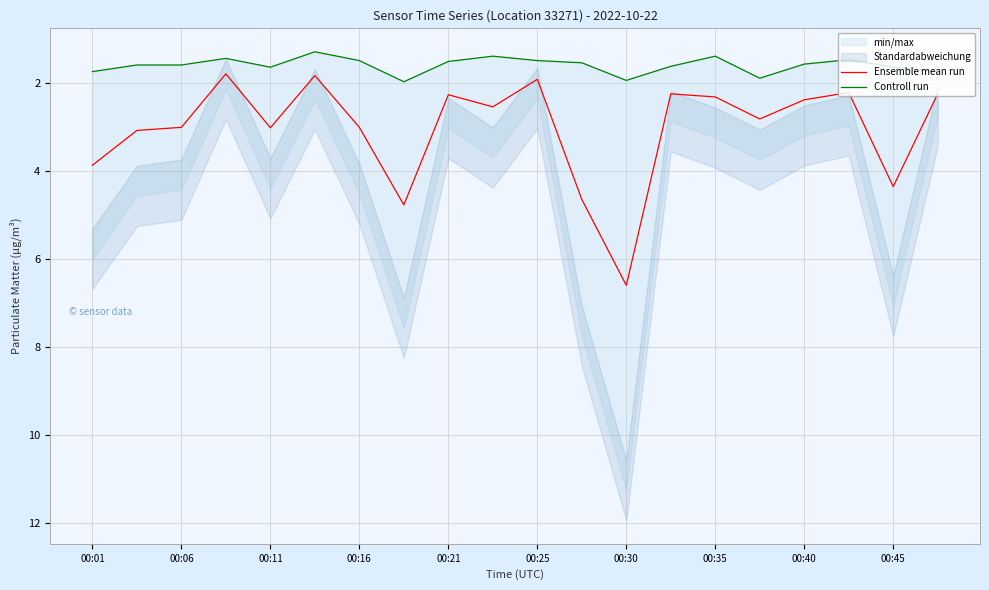

In Ensemble mean run, how many points are higher than both neighbors (excluding endpoints)?

6